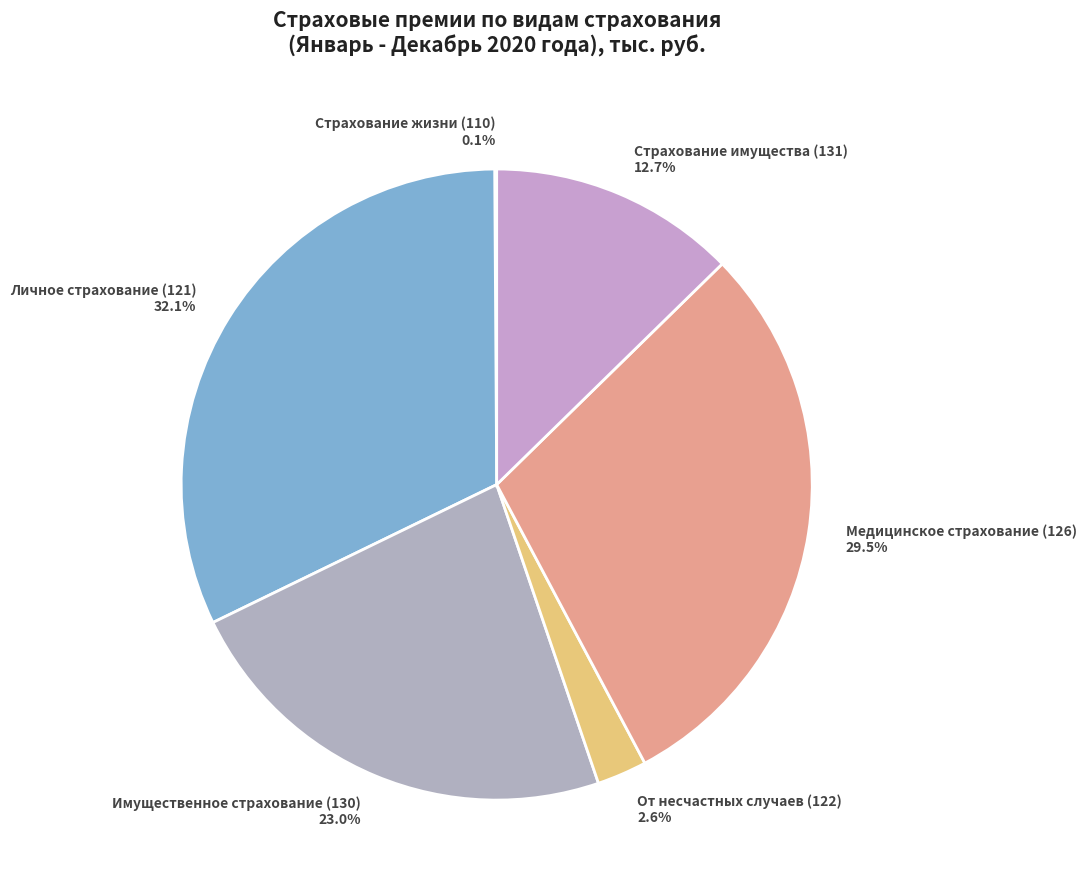

Which has a higher value, От несчастных случаев (122) 2.6% or Имущественное страхование (130) 23.0%?

Имущественное страхование (130) 23.0%